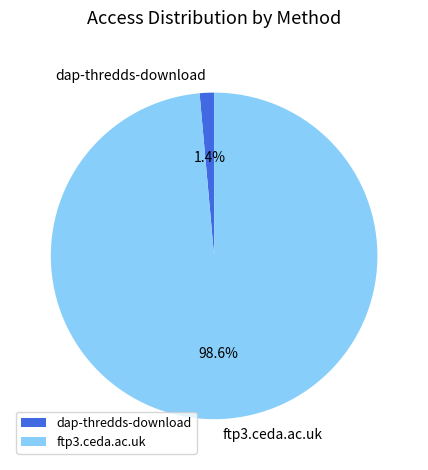

How many segments does this pie chart have?

2